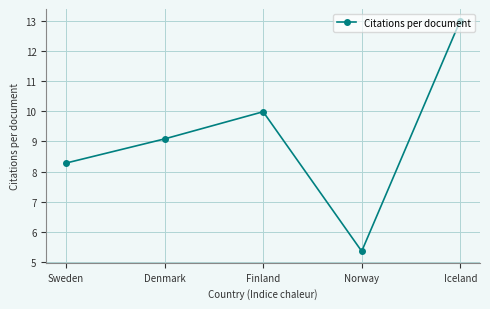

Rank the categories by value from lowest to highest.

Norway, Sweden, Denmark, Finland, Iceland